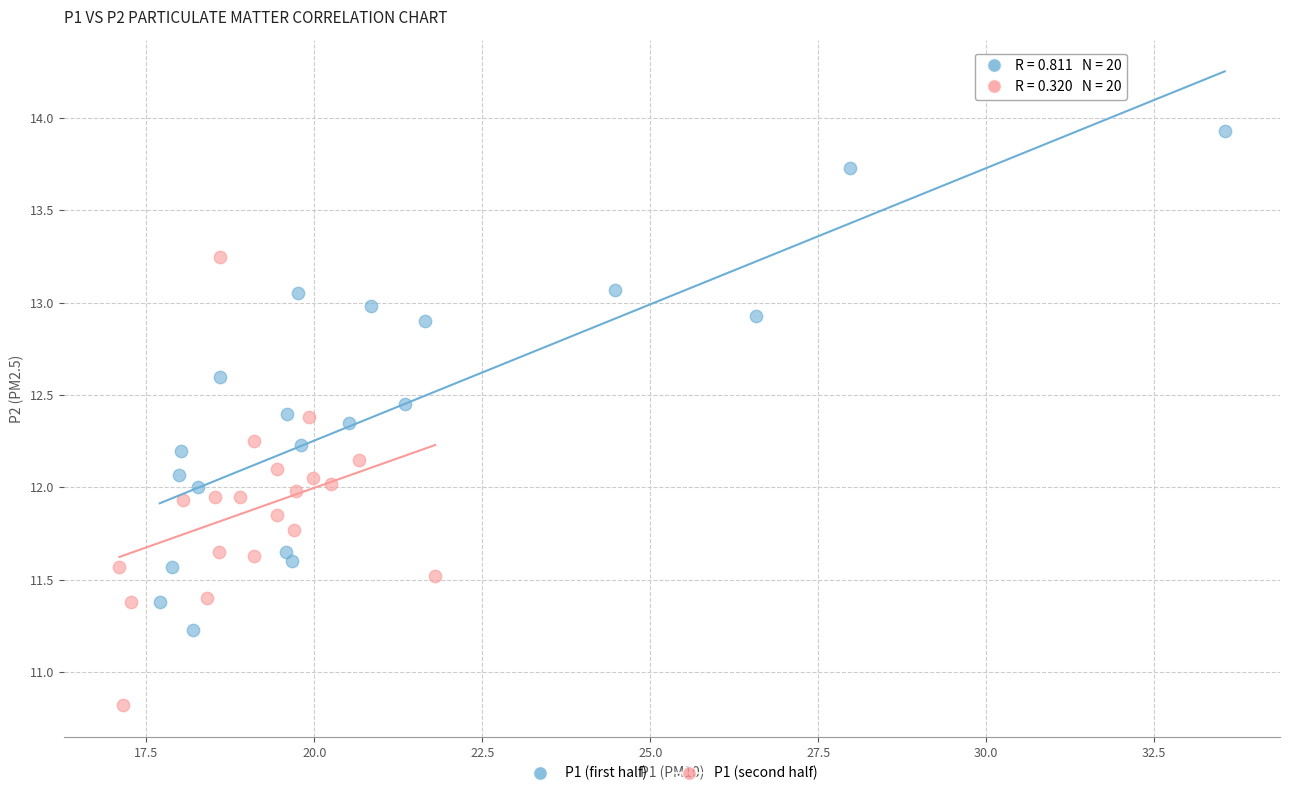

What are all the series names shown in the legend?

P1 (first half), P1 (second half)